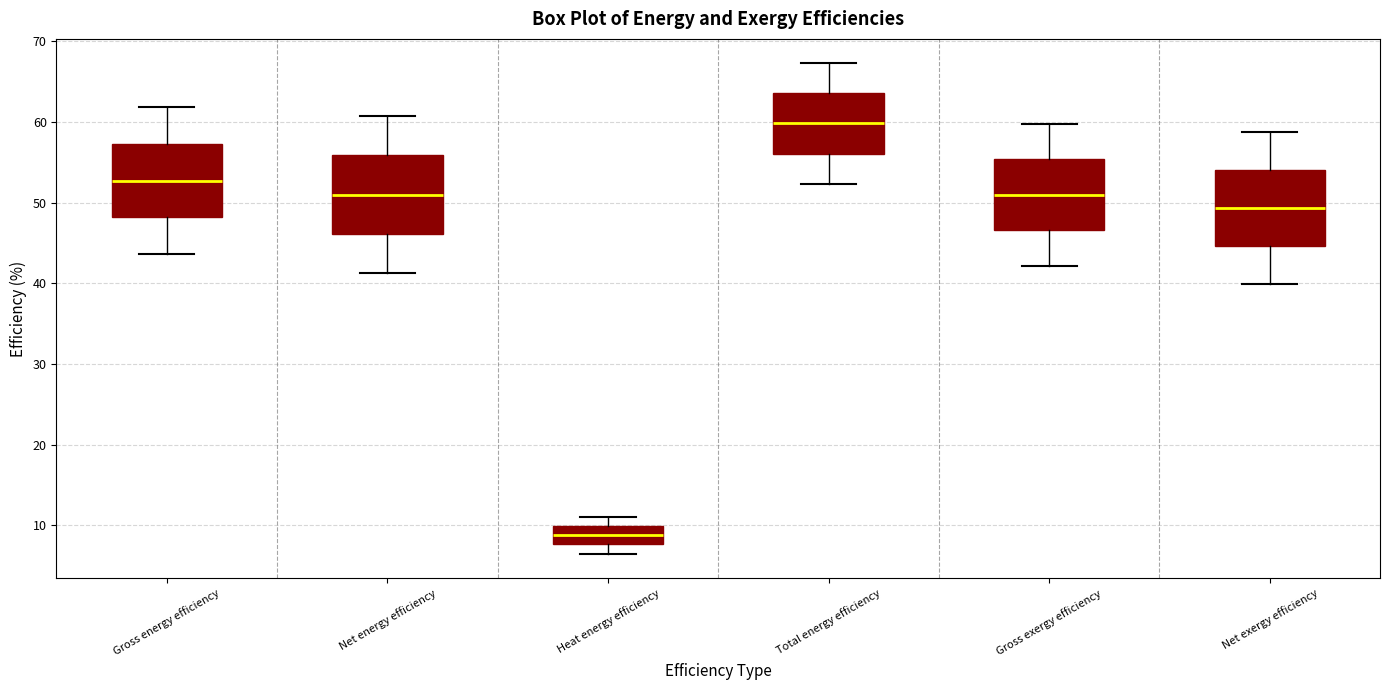

Reading left to right, transcribe this box plot: for each box, give where its median line is, the range the box spans, and where its two whiskers end, as read against the y-axis. The values are not printed on the chart, so give them approximately, as read against the axis.

Gross energy efficiency: median 53, box 48 to 57, whiskers 44 to 62
Net energy efficiency: median 51, box 46 to 56, whiskers 41 to 61
Heat energy efficiency: median 9, box 8 to 10, whiskers 6 to 11
Total energy efficiency: median 60, box 56 to 64, whiskers 52 to 67
Gross exergy efficiency: median 51, box 47 to 55, whiskers 42 to 60
Net exergy efficiency: median 49, box 45 to 54, whiskers 40 to 59